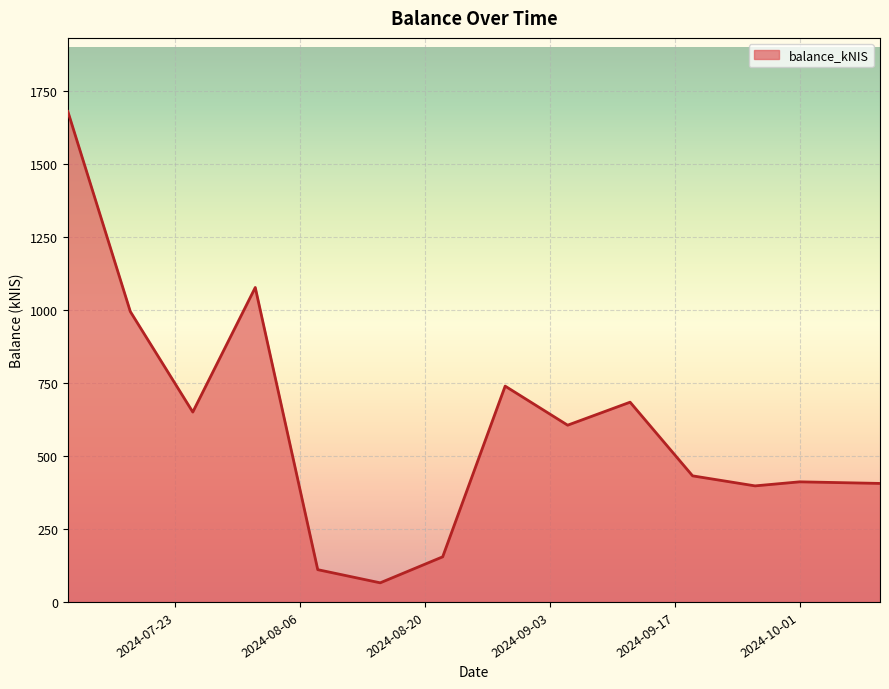

What is the difference between the maximum and minimum values?

1615.9